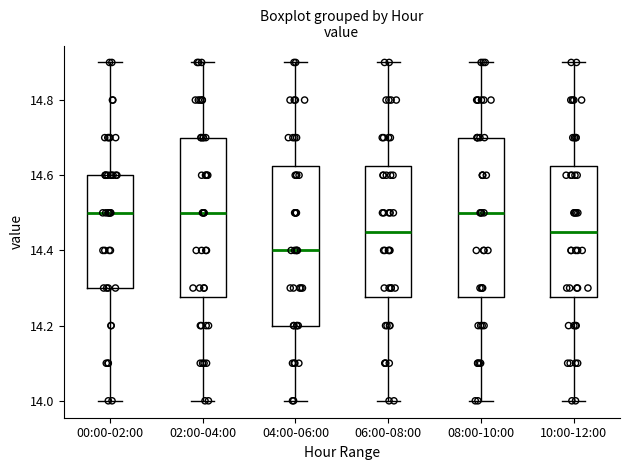

Reading left to right, read every box against the y-axis: the position of its median line, the range the box covers, and the ends of its whiskers. The values are not printed on the chart, so give them approximately, as read against the axis.

00:00-02:00: median 14.50, box 14.30 to 14.60, whiskers 14.00 to 14.90
02:00-04:00: median 14.50, box 14.28 to 14.70, whiskers 14.00 to 14.90
04:00-06:00: median 14.40, box 14.20 to 14.62, whiskers 14.00 to 14.90
06:00-08:00: median 14.46, box 14.28 to 14.62, whiskers 14.00 to 14.90
08:00-10:00: median 14.50, box 14.28 to 14.70, whiskers 14.00 to 14.90
10:00-12:00: median 14.46, box 14.28 to 14.62, whiskers 14.00 to 14.90